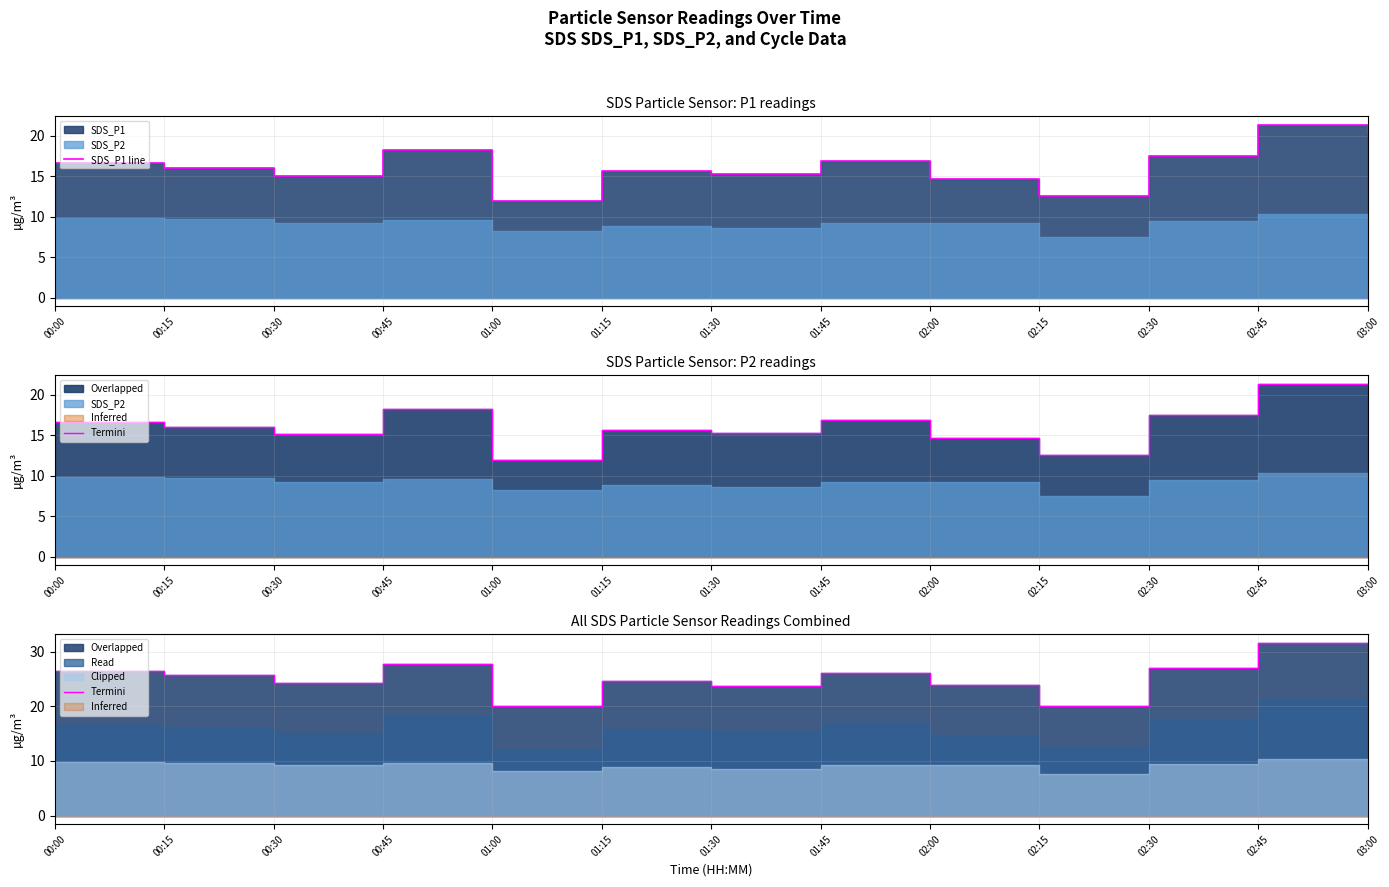

Which series has the widest spread of values?

Termini